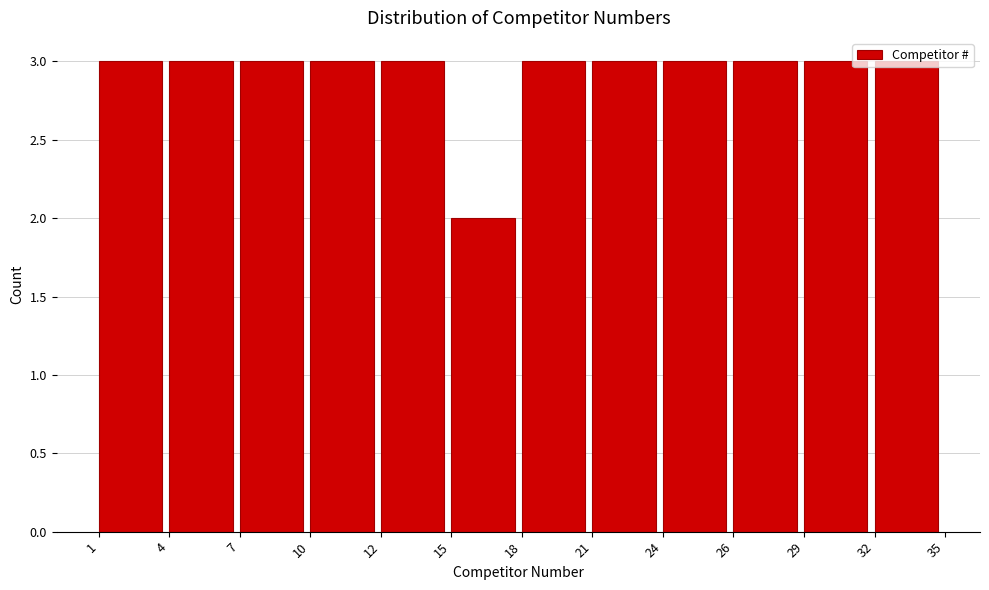

What is the ratio of the value at 4 to the value at 24?

1.0